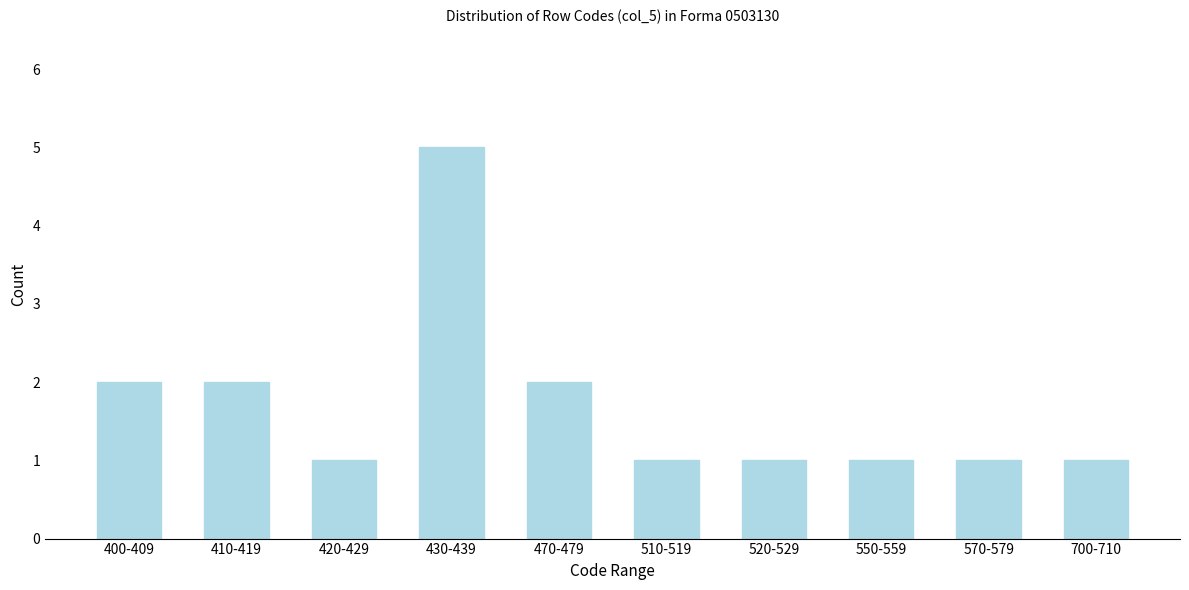

Reading left to right, transcribe all the data shown in this chart.

400-409=2	410-419=2	420-429=1	430-439=5	470-479=2	510-519=1	520-529=1	550-559=1	570-579=1	700-710=1